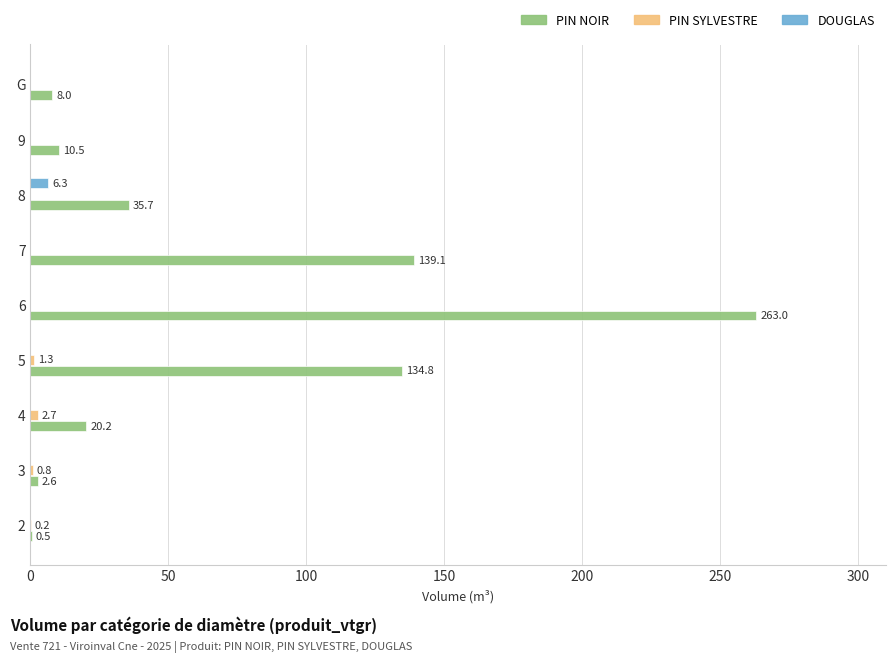

At which category is the sum across all series the highest?

6